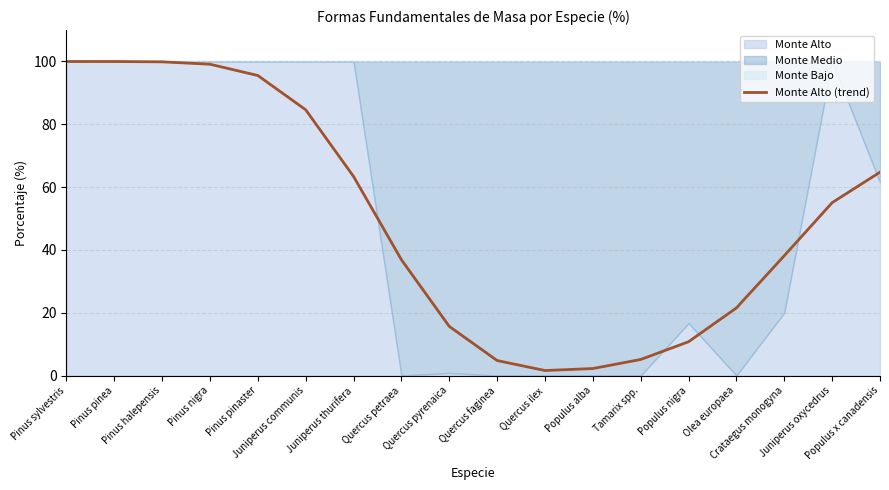

Where is the first local minimum?

Quercus ilex